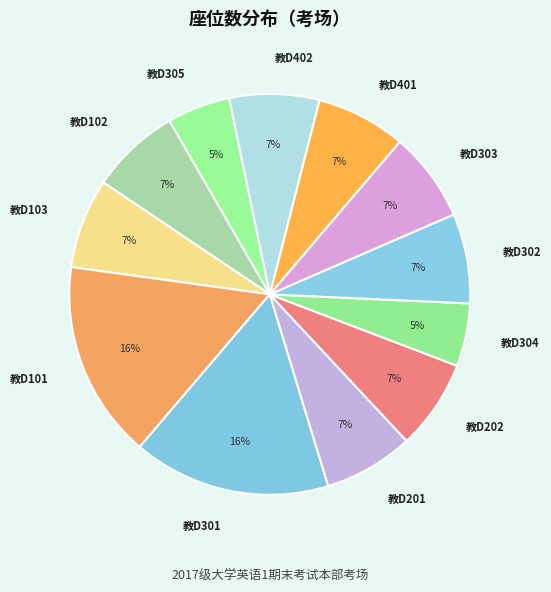

Does 教D101 represent more than half of the total?

No